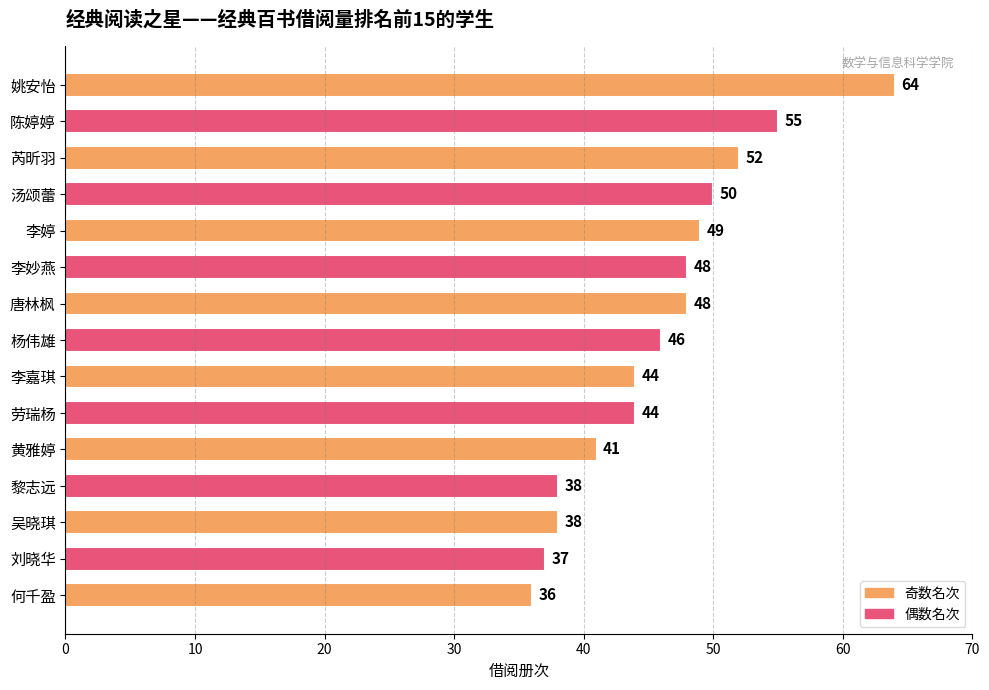

What is the maximum value shown in the chart?

64